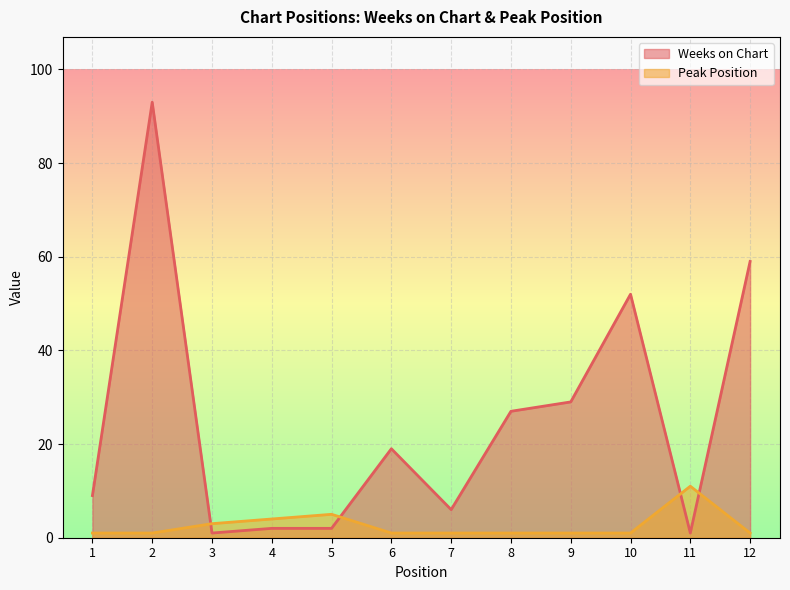

List the series in order of their overall mean, highest first.

Weeks on Chart, Peak Position